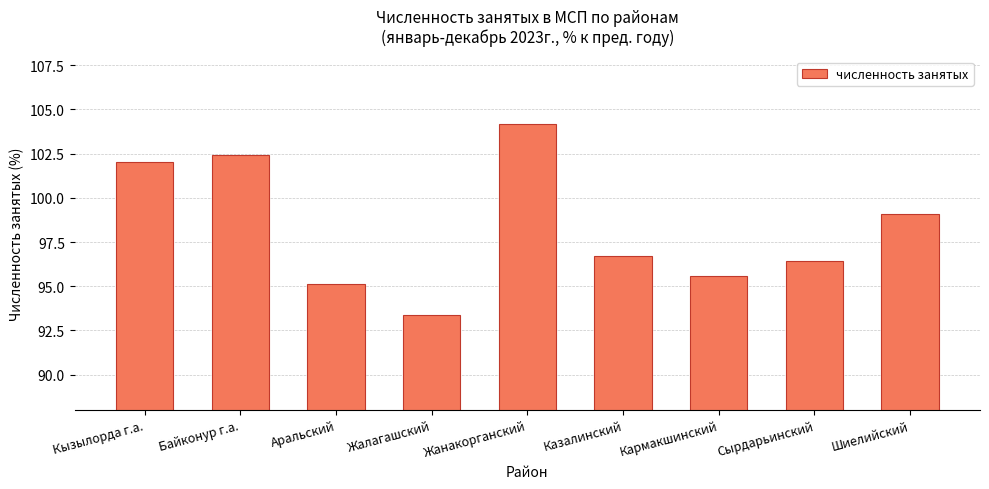

Are the bars horizontal?

No